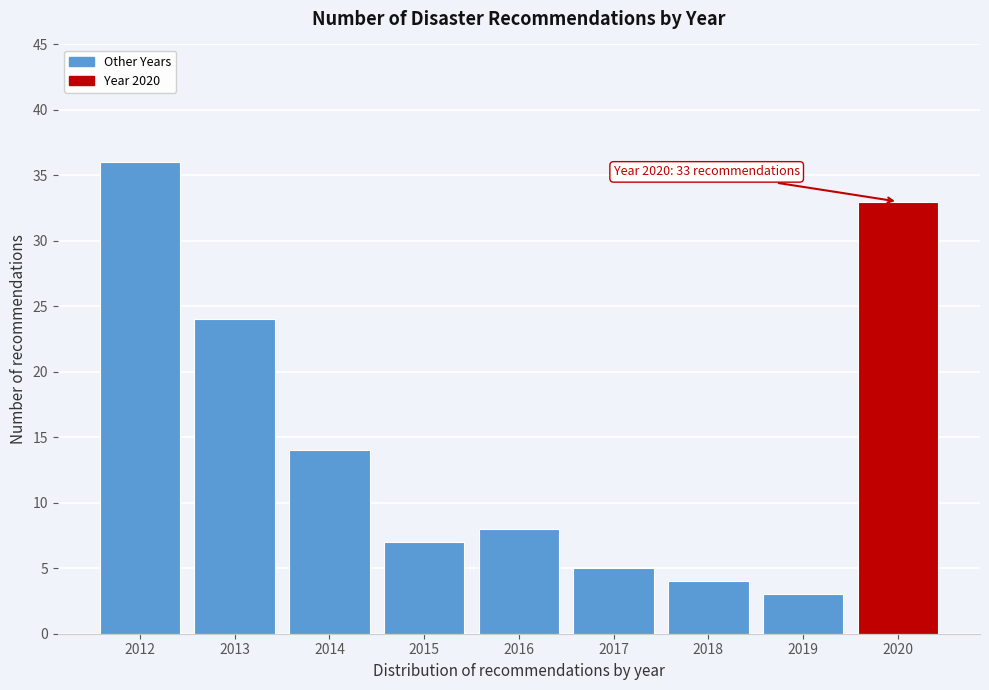

Reading right to left, what are all the values shown in this chart?

33	3	4	5	8	7	14	24	36